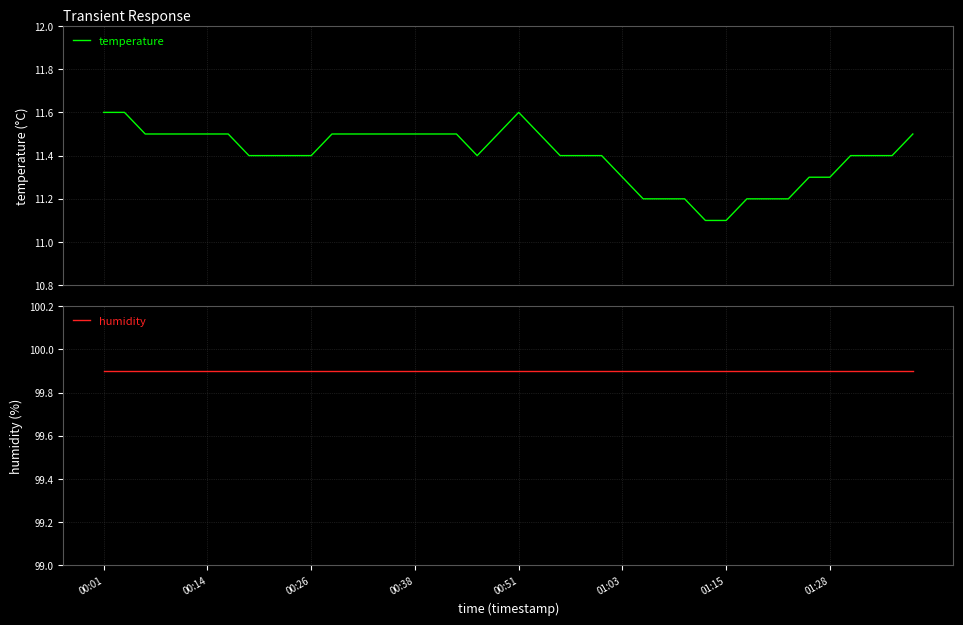

Which series has the widest spread of values?

temperature